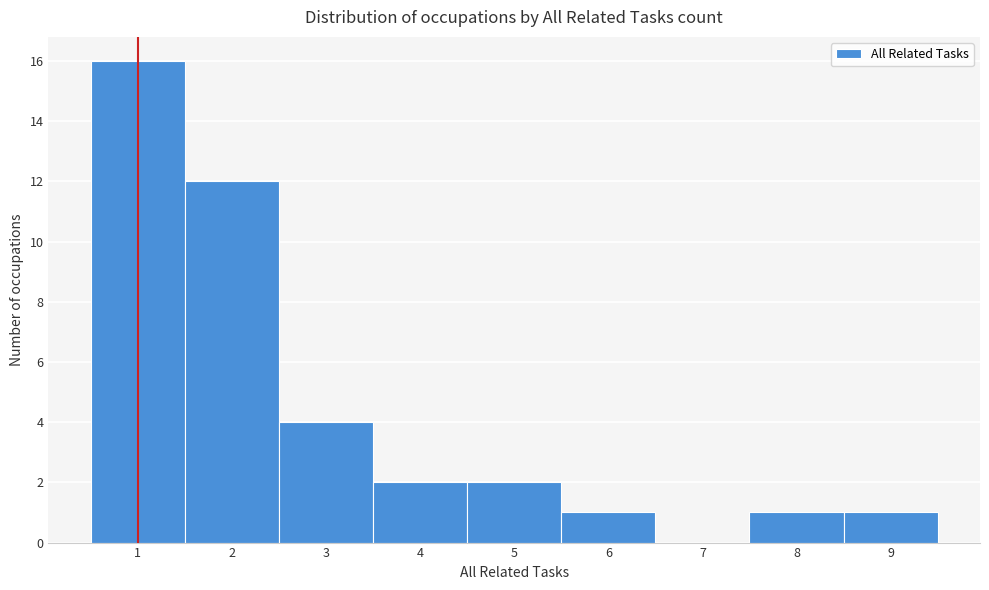

Reading left to right, transcribe this chart: for each bar, give the range it covers on the x-axis and its height. The values are not printed on the chart, so give them approximately, as read against the axis.

0.5 to 1.5: 16
1.5 to 2.5: 12
2.5 to 3.5: 4
3.5 to 4.5: 2
4.5 to 5.5: 2
5.5 to 6.5: 1
6.5 to 7.5: 0
7.5 to 8.5: 1
8.5 to 9.5: 1